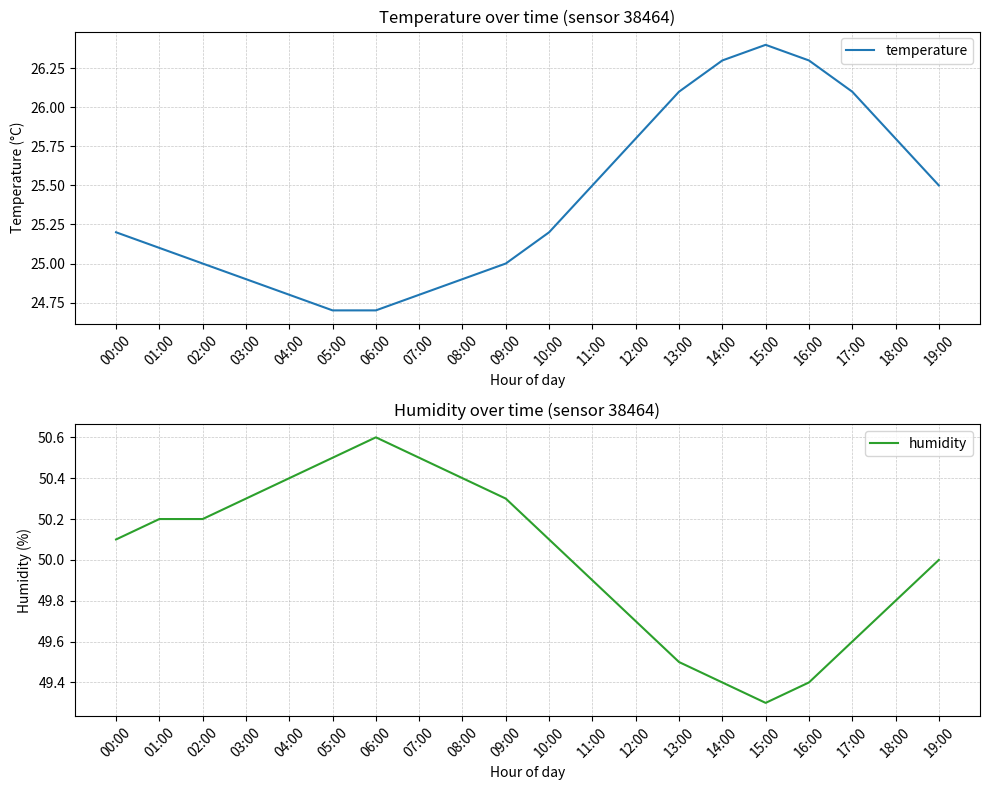

What is the maximum value shown in the chart?

50.6